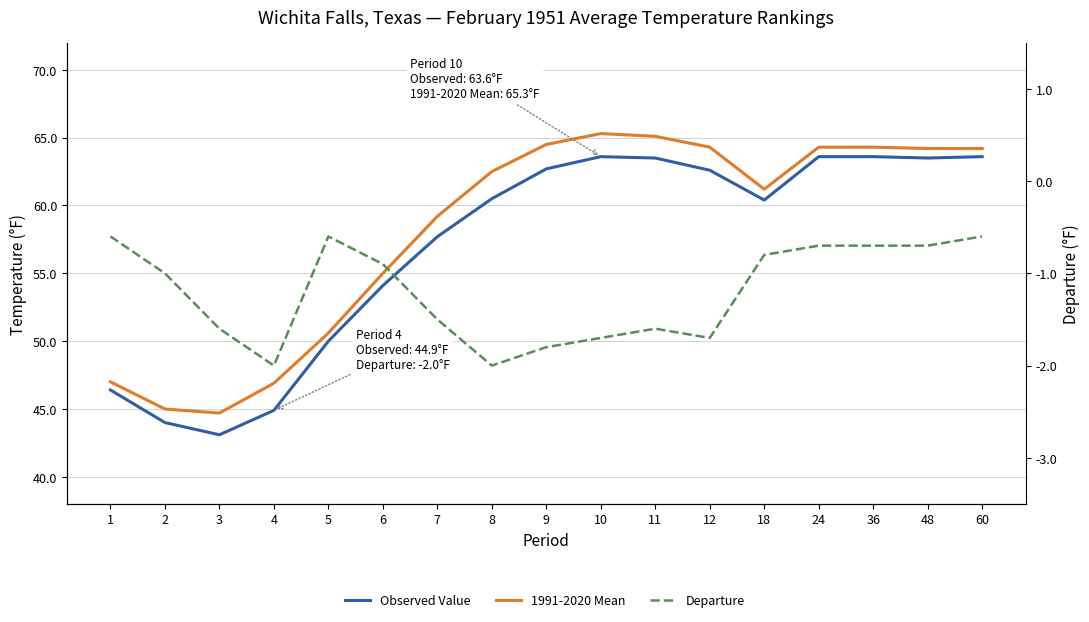

The Observed Value series shows 80.9 at 6. True or false?

False